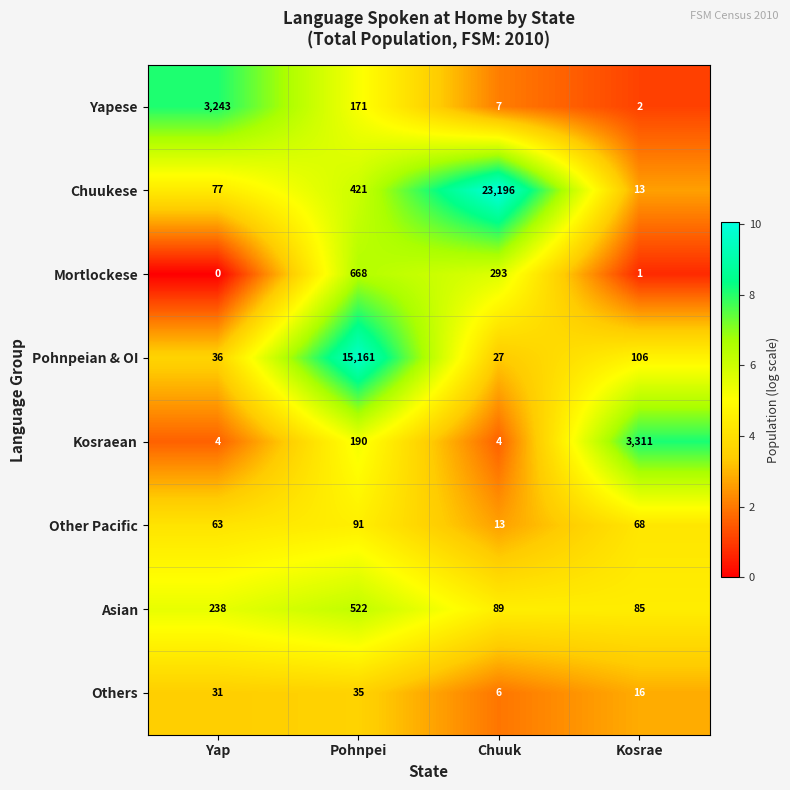

What is the approximate value of Yapese at Chuuk?

7